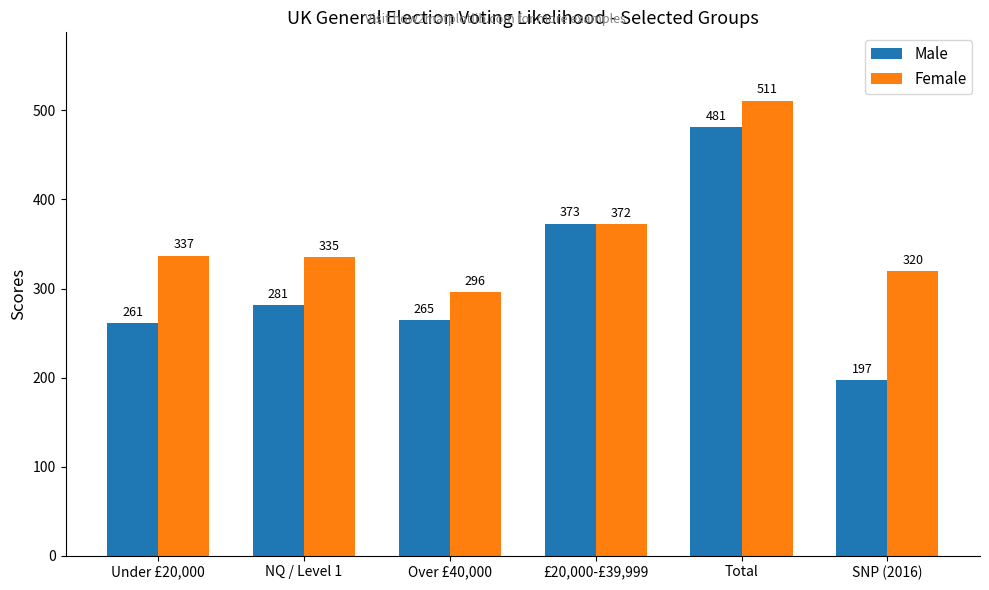

How many distinct data groups are displayed?

2